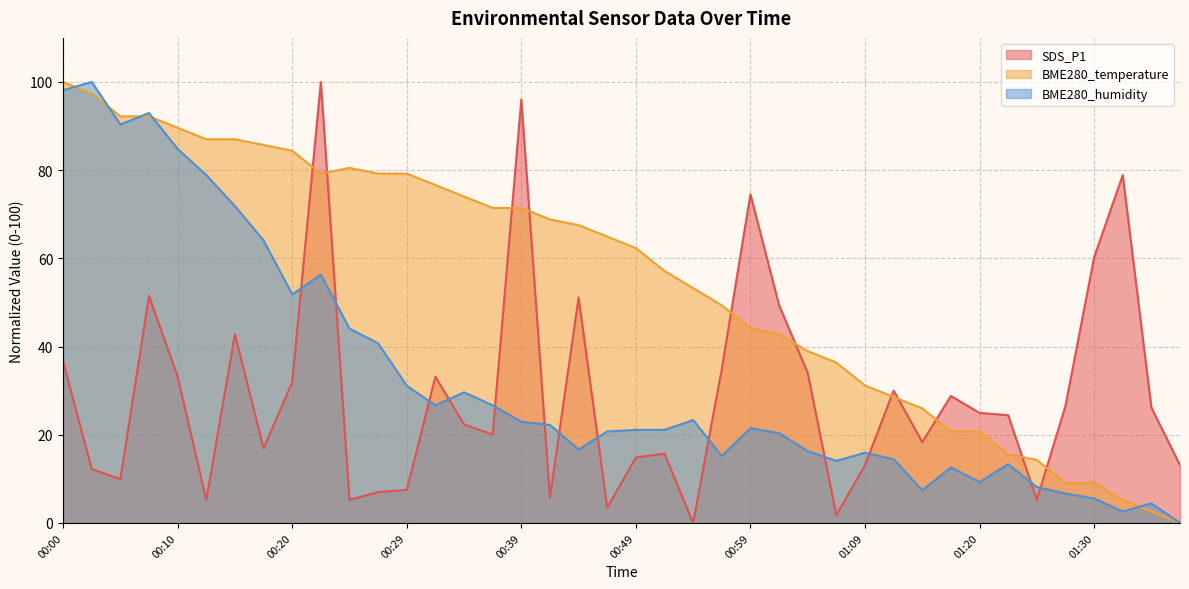

How many lines are shown in the chart?

3